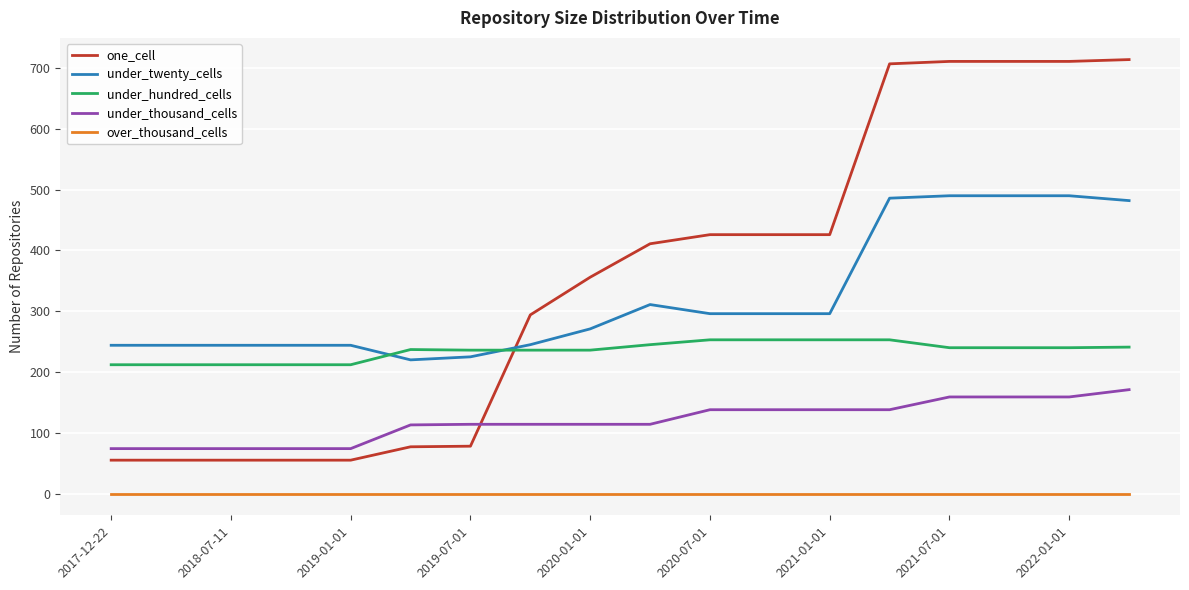

True or false: under_thousand_cells and under_twenty_cells intersect in this chart.

False